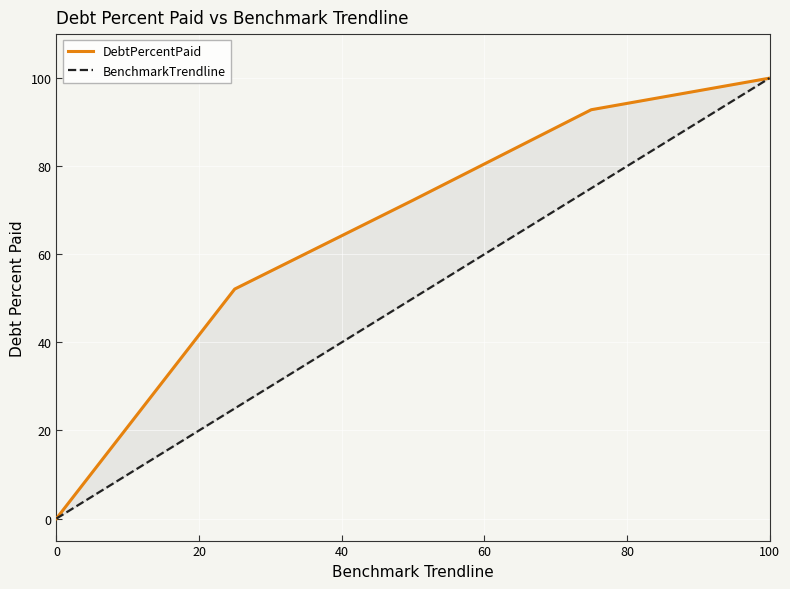

How many data points in DebtPercentPaid are less than 72?

2